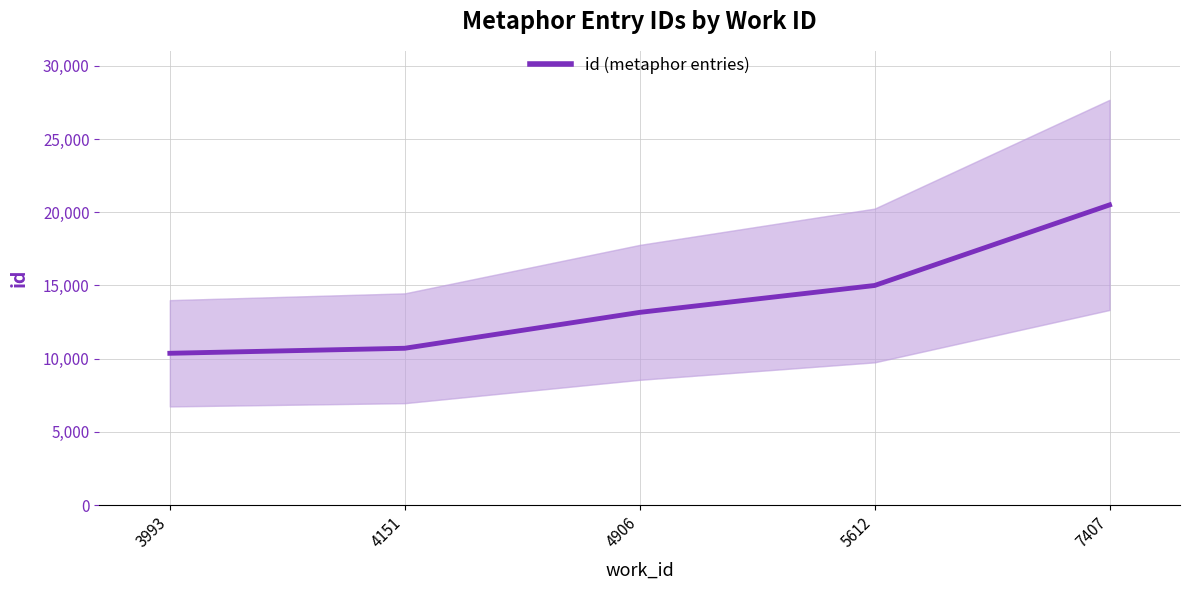

What is the value of the 2nd point from the left?

10710